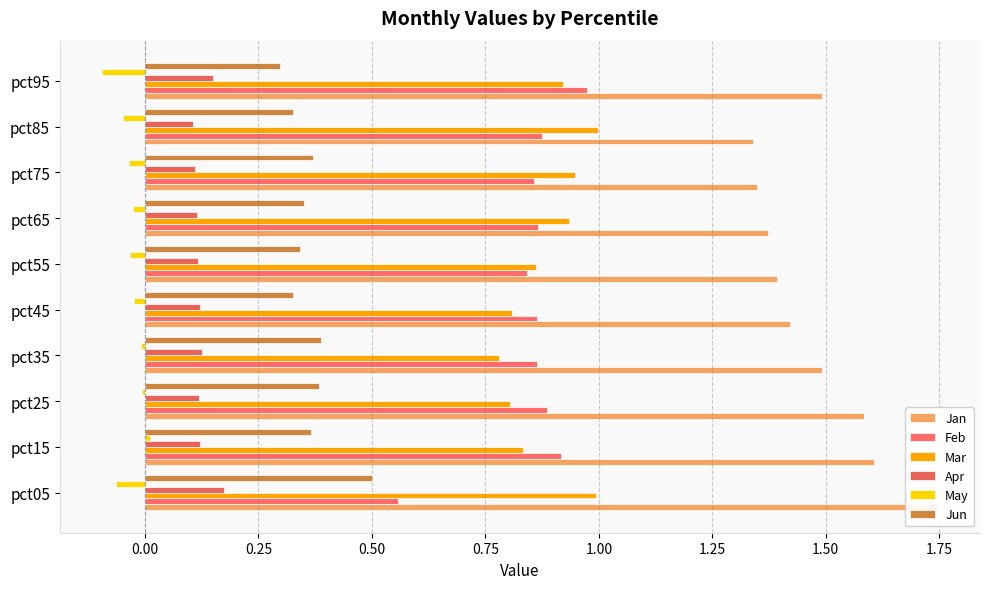

What are all the series names shown in the legend?

Jan, Feb, Mar, Apr, May, Jun